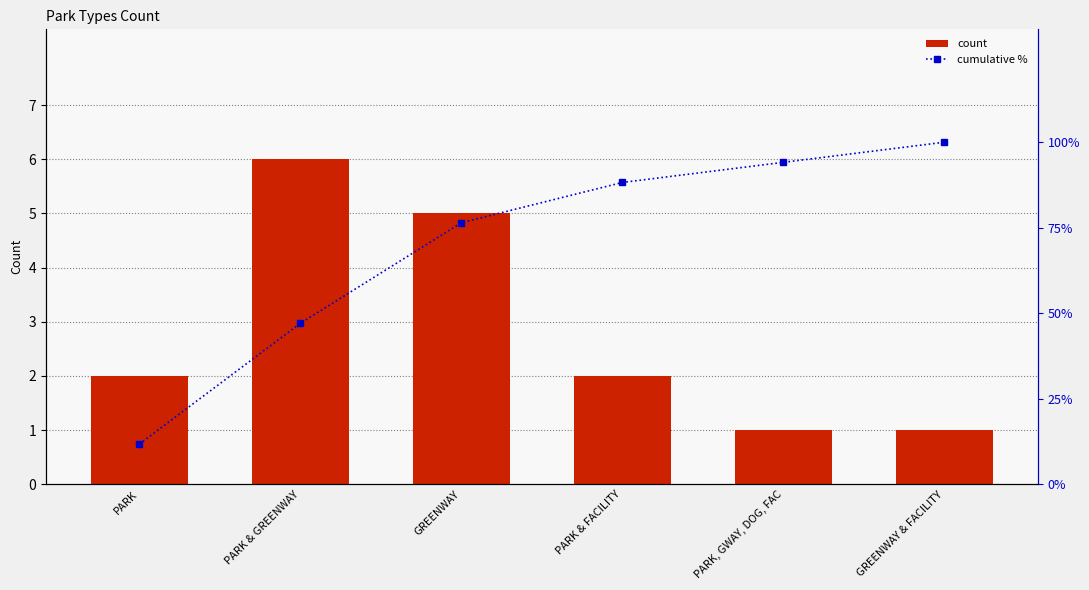

What is the label of the 2nd bar from the right?

PARK, GWAY, DOG, FAC